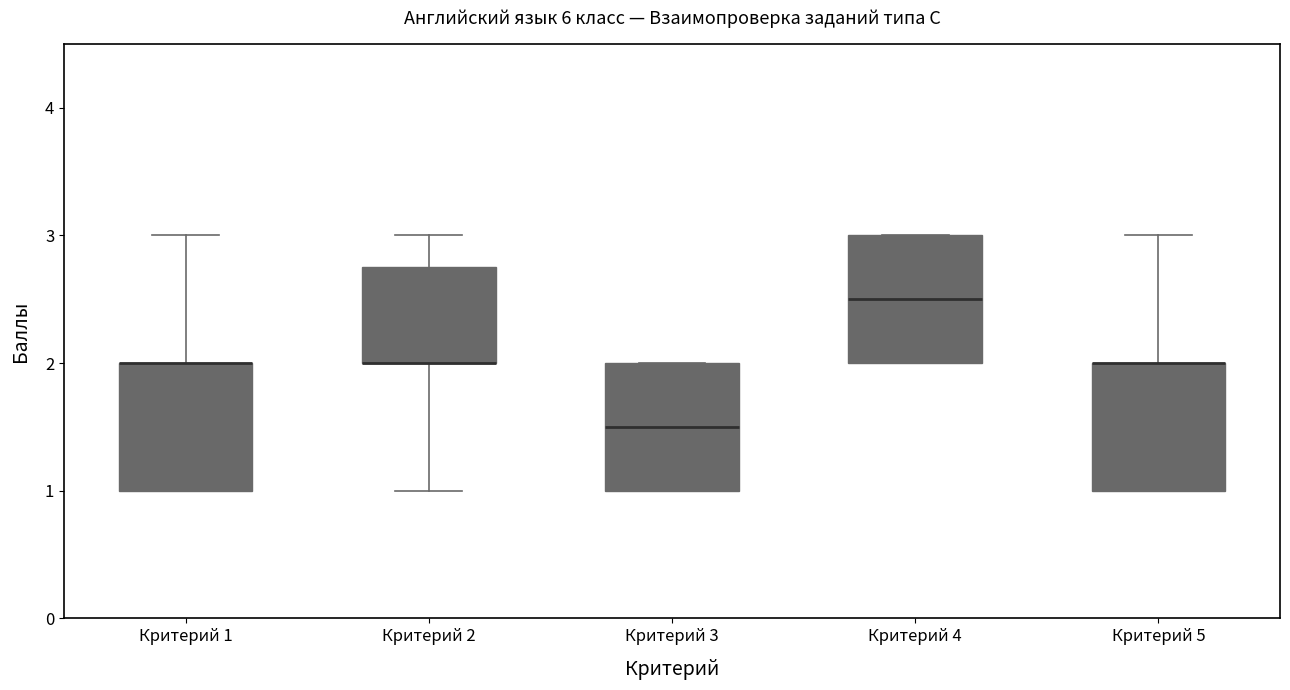

Reading left to right, transcribe this box plot: for each box, give where its median line is, the range the box spans, and where its two whiskers end, as read against the y-axis. The values are not printed on the chart, so give them approximately, as read against the axis.

Критерий 1: median 2.0 (drawn on the box's upper edge), box 1.0 to 2.0, whiskers 1.0 to 3.0
Критерий 2: median 2.0 (drawn on the box's lower edge), box 2.0 to 2.8, whiskers 1.0 to 3.0
Критерий 3: median 1.5, box 1.0 to 2.0, whiskers 1.0 to 2.0
Критерий 4: median 2.5, box 2.0 to 3.0, whiskers 2.0 to 3.0
Критерий 5: median 2.0 (drawn on the box's upper edge), box 1.0 to 2.0, whiskers 1.0 to 3.0